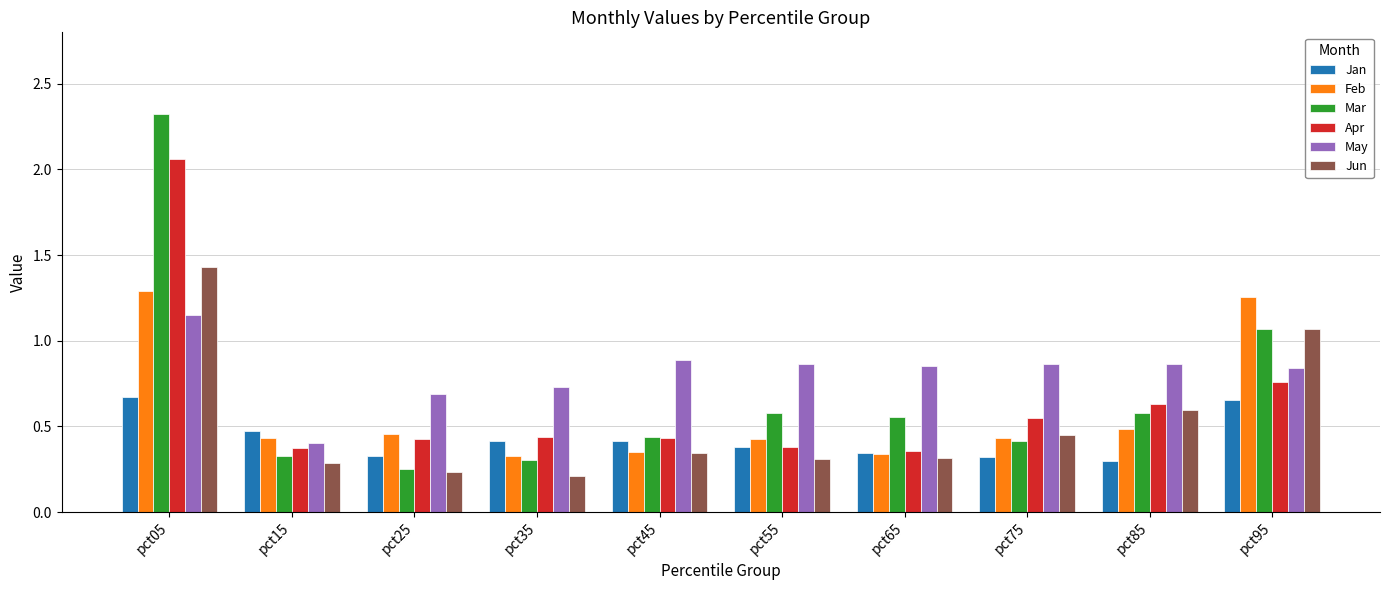

Which label corresponds to the largest value in the chart?

pct05